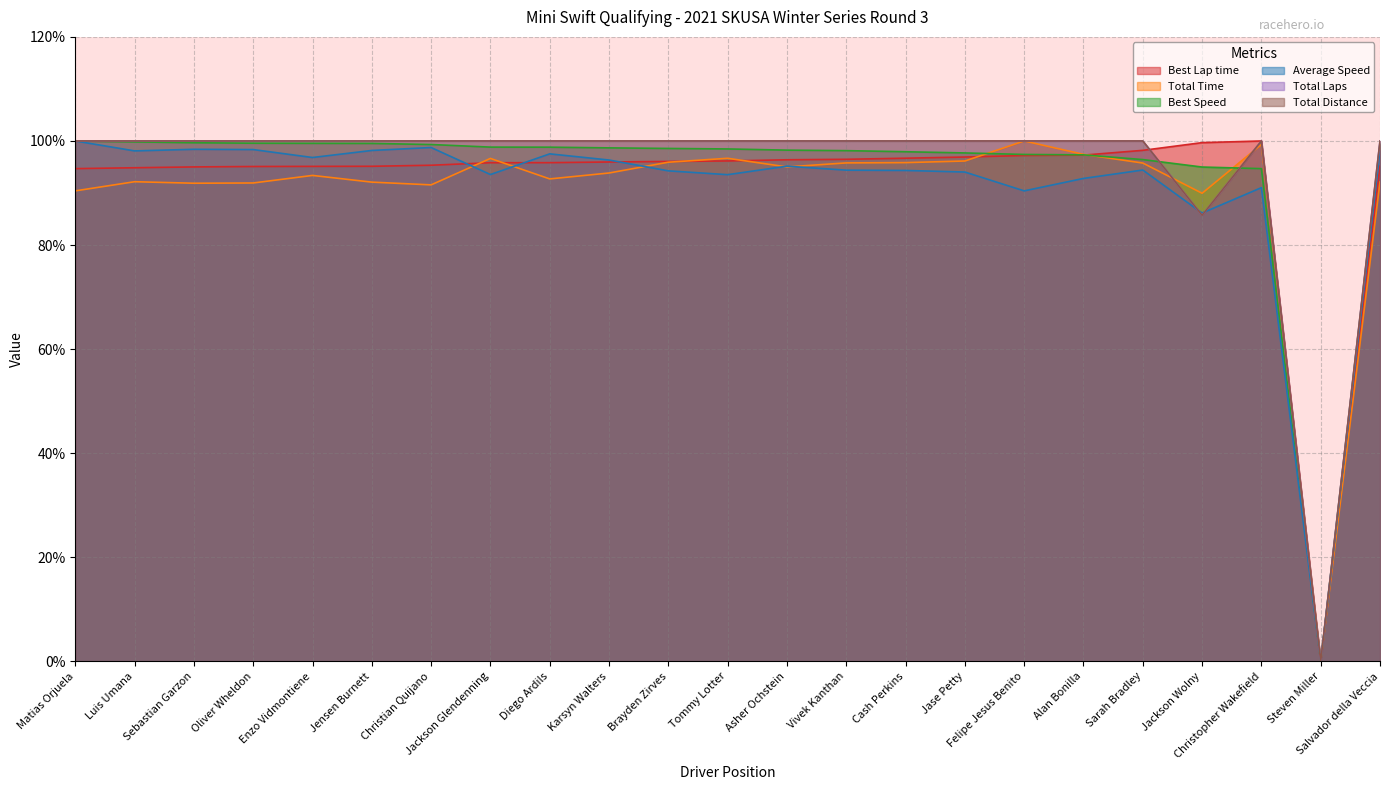

Count the number of categories in the chart.

23